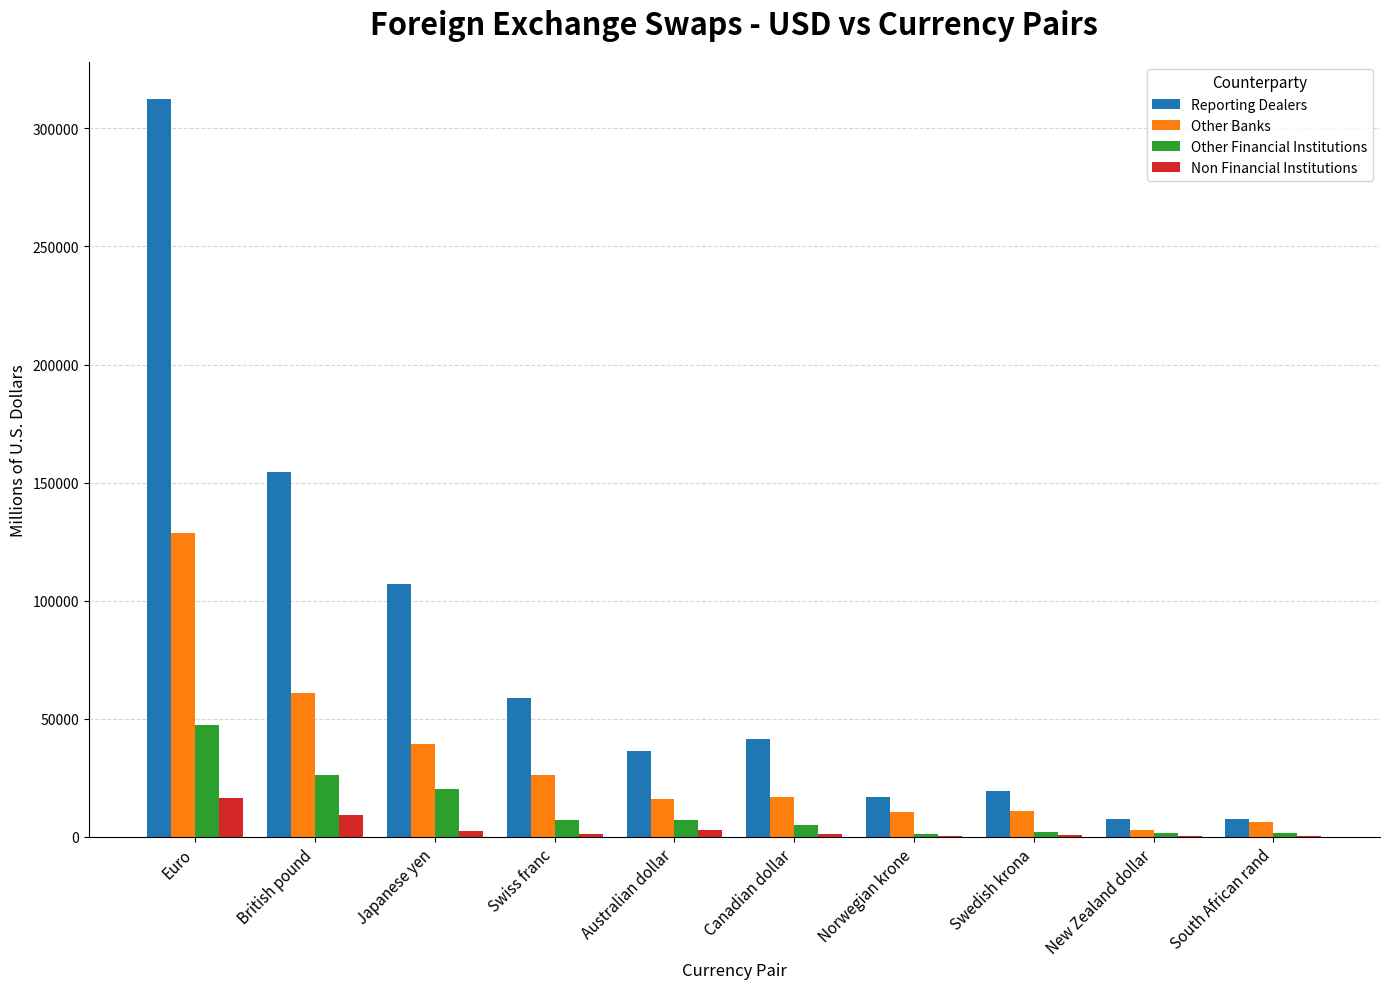

At which category is the sum across all series the highest?

Euro